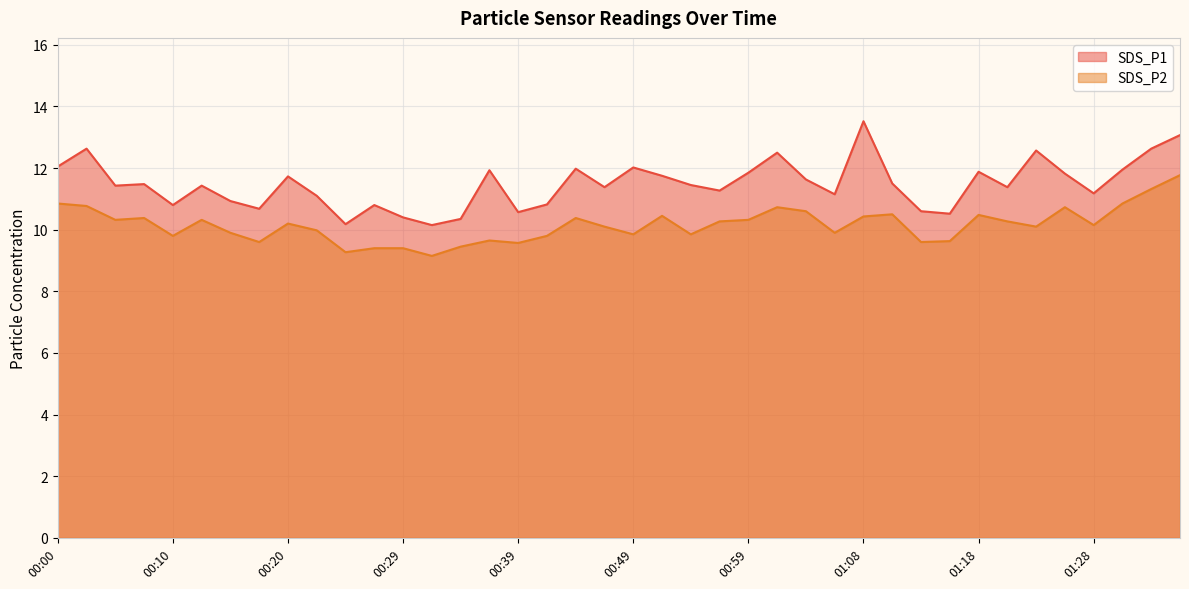

The SDS_P2 series shows 10.3 at 00:05. True or false?

True